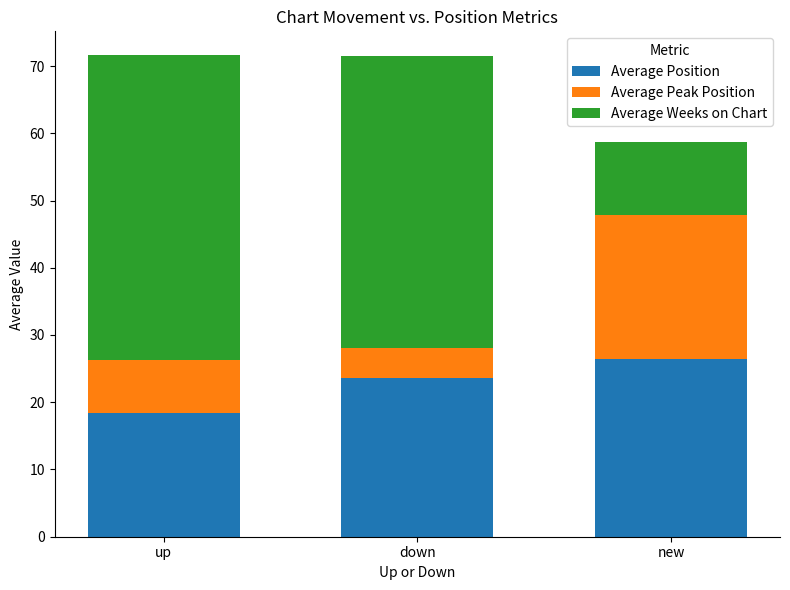

What value does the Average Position series have at new?

26.5